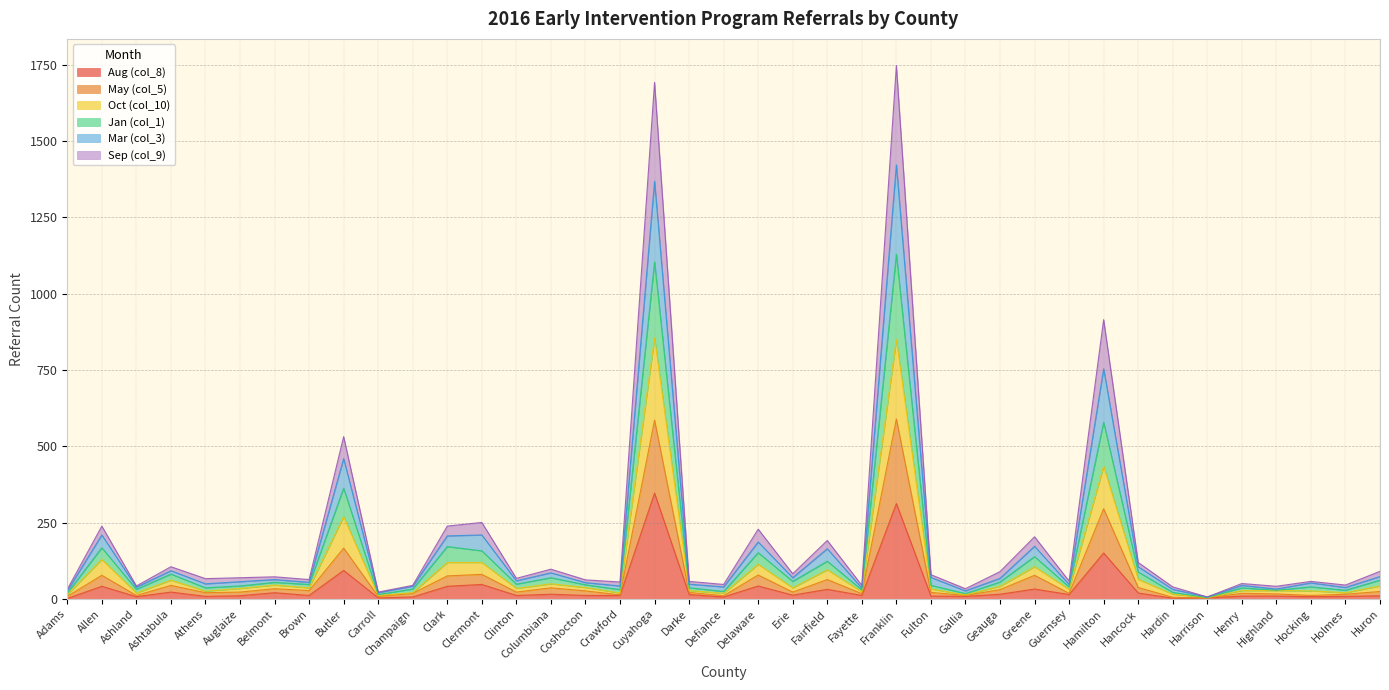

Does the chart have visible grid lines?

Yes